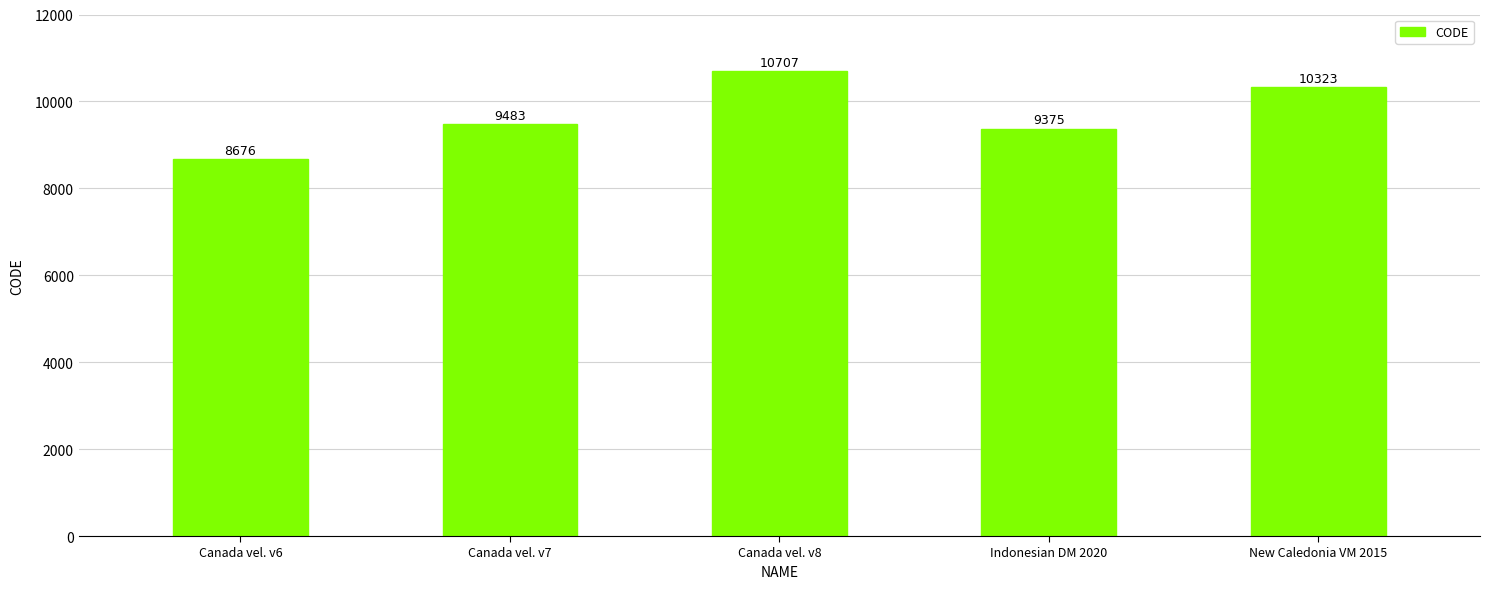

Reading left to right, what are all the values shown in this chart?

Canada vel. v6=8676	Canada vel. v7=9483	Canada vel. v8=10707	Indonesian DM 2020=9375	New Caledonia VM 2015=10323